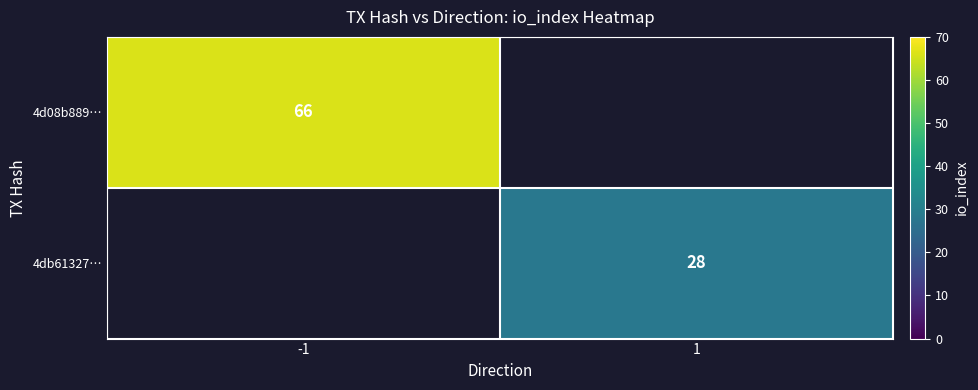

True or false: 4d08b889… has a value of 66 at -1.

True